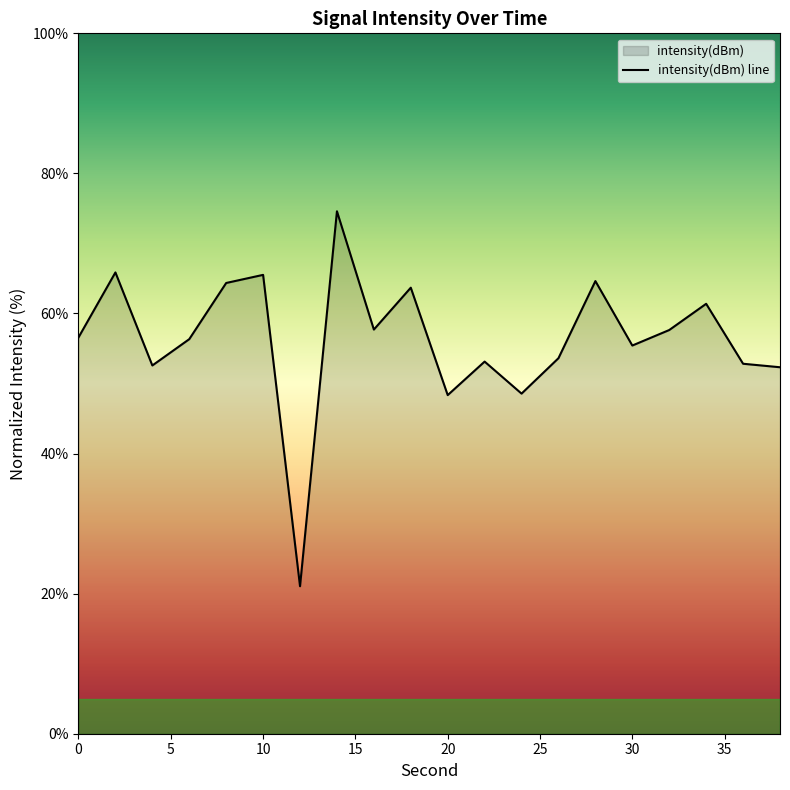

Reading left to right, list all the values displayed in this chart.

56.6	65.9	52.6	56.3	64.4	65.5	21.1	74.6	57.7	63.7	48.3	53.1	48.6	53.6	64.6	55.4	57.6	61.4	52.8	52.3